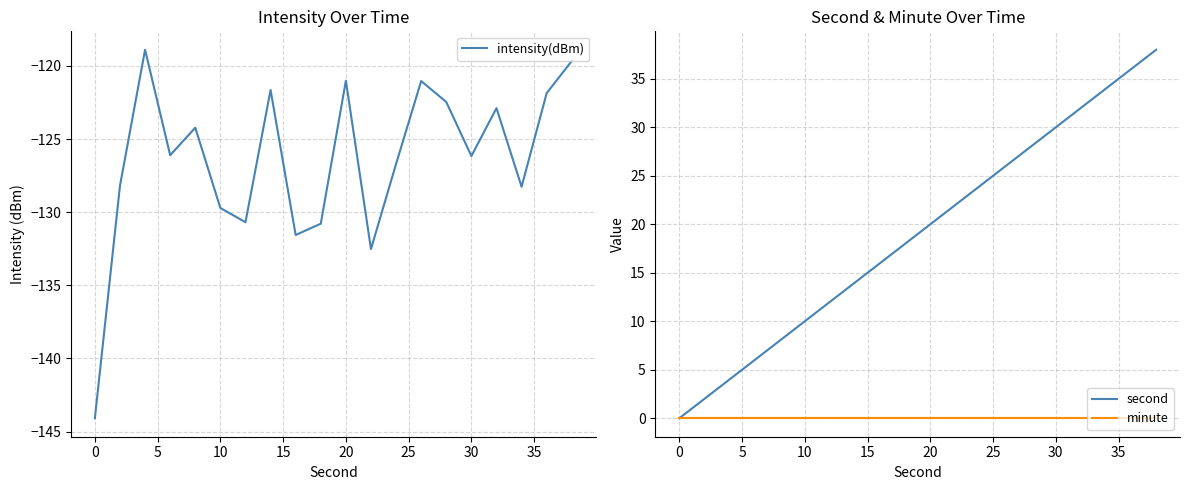

Which series has the largest range (max minus min)?

second